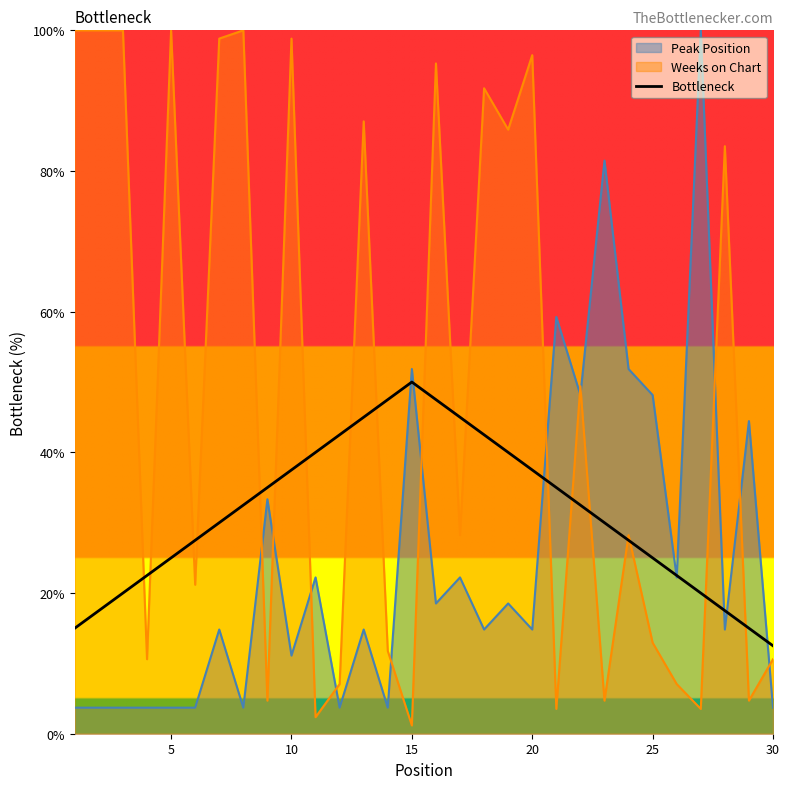

List the series in order of their overall mean, lowest first.

Peak Position, Bottleneck, Weeks on Chart